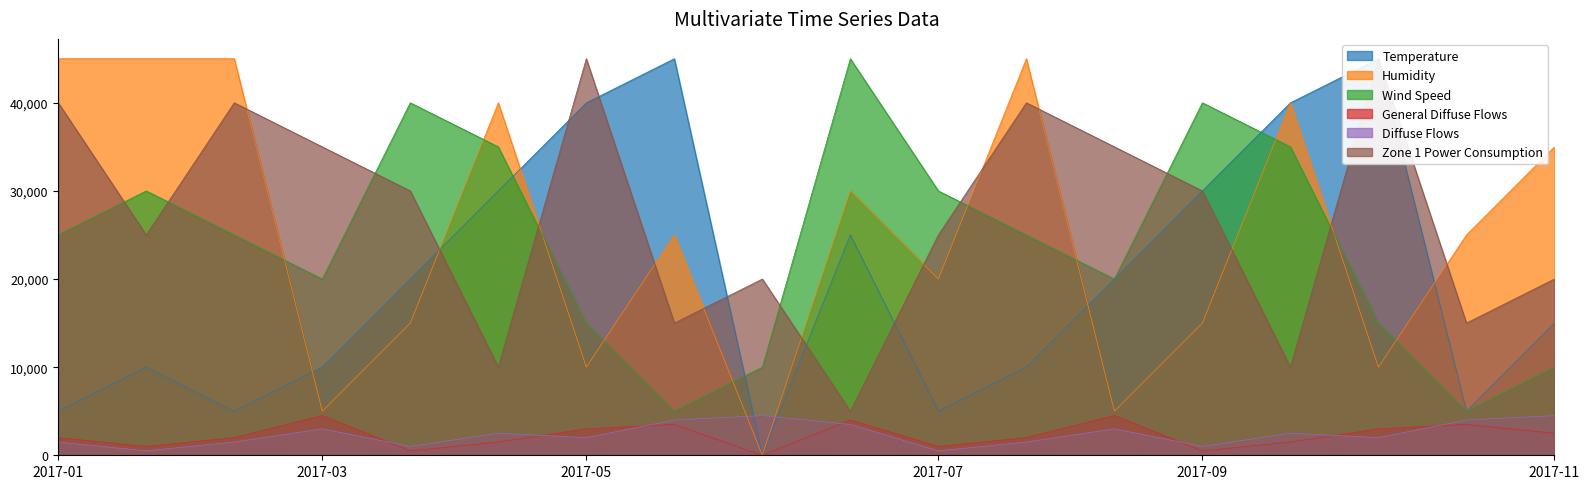

The value of Wind Speed at 2017-03 is 20000. True or false?

True